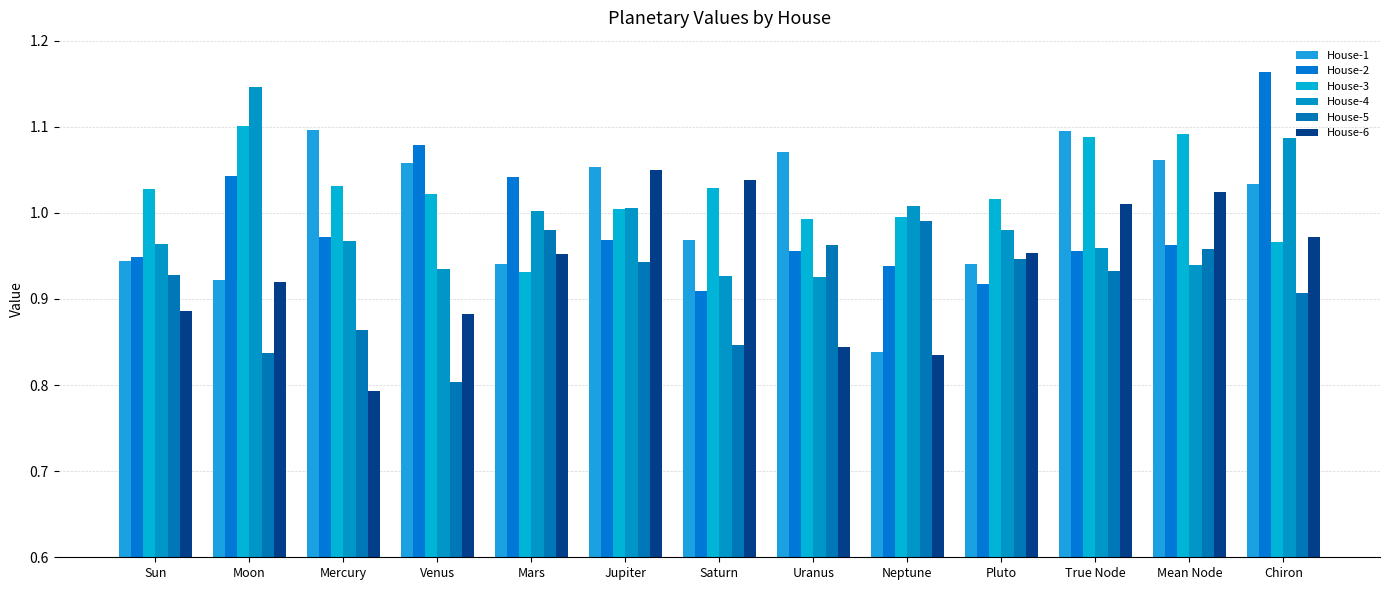

Count the number of categories in the chart.

13